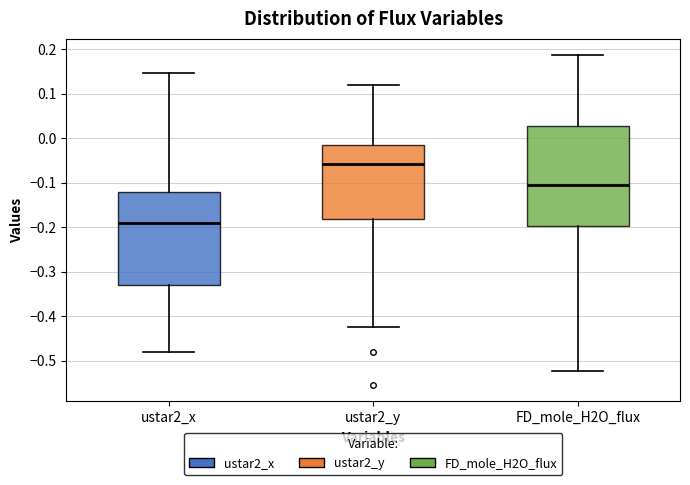

Which box's median line is the lowest?

ustar2_x